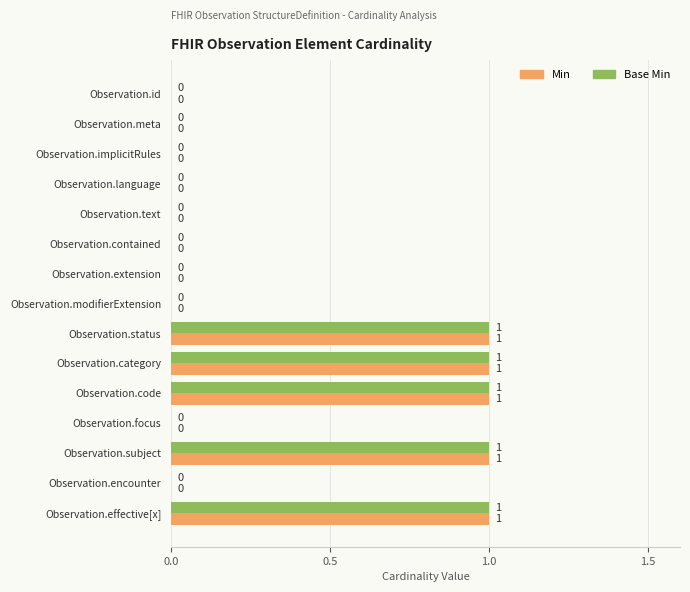

The value of Min at Observation.effective[x] is 2. True or false?

False